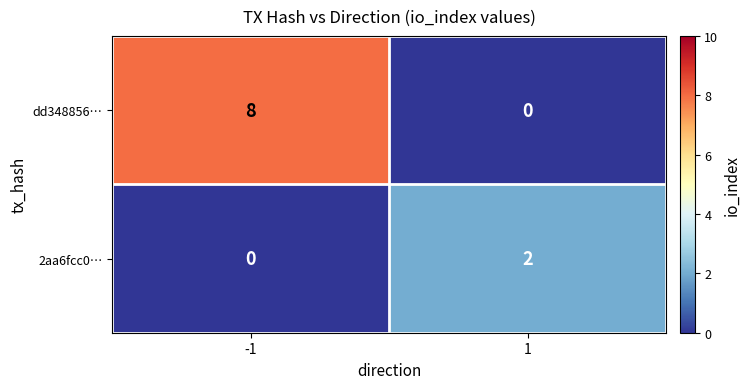

Which series changed the most between -1 and 1?

dd348856…